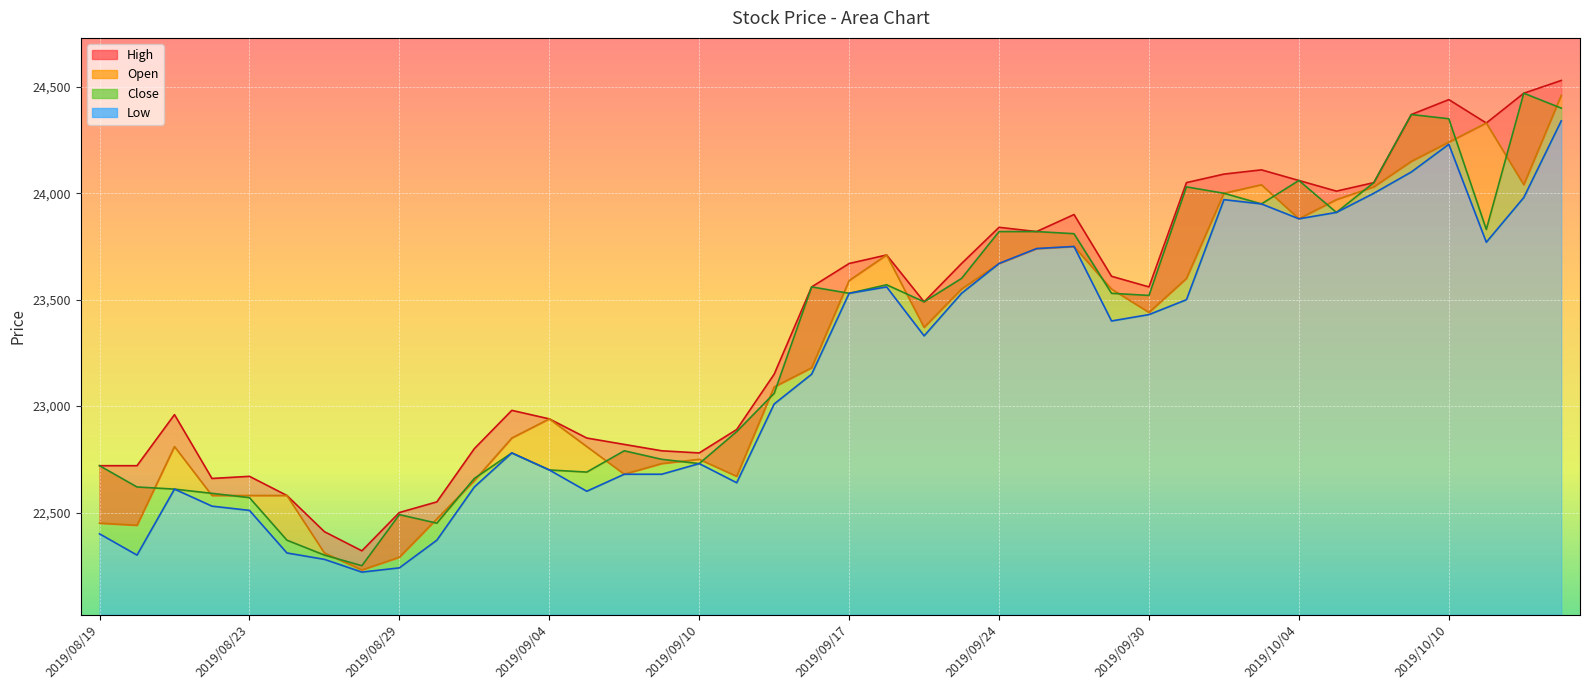

Rank the categories by High value from lowest to highest.

2019/08/28, 2019/08/27, 2019/08/29, 2019/08/30, 2019/08/26, 2019/08/22, 2019/08/23, 2019/08/19, 2019/08/20, 2019/09/10, 2019/09/09, 2019/09/02, 2019/09/06, 2019/09/05, 2019/09/11, 2019/09/04, 2019/08/21, 2019/09/03, 2019/09/12, 2019/09/19, 2019/09/13, 2019/09/30, 2019/09/27, 2019/09/17, 2019/09/20, 2019/09/18, 2019/09/25, 2019/09/24, 2019/09/26, 2019/10/07, 2019/10/01, 2019/10/08, 2019/10/04, 2019/10/02, 2019/10/03, 2019/10/11, 2019/10/09, 2019/10/10, 2019/10/15, 2019/10/16